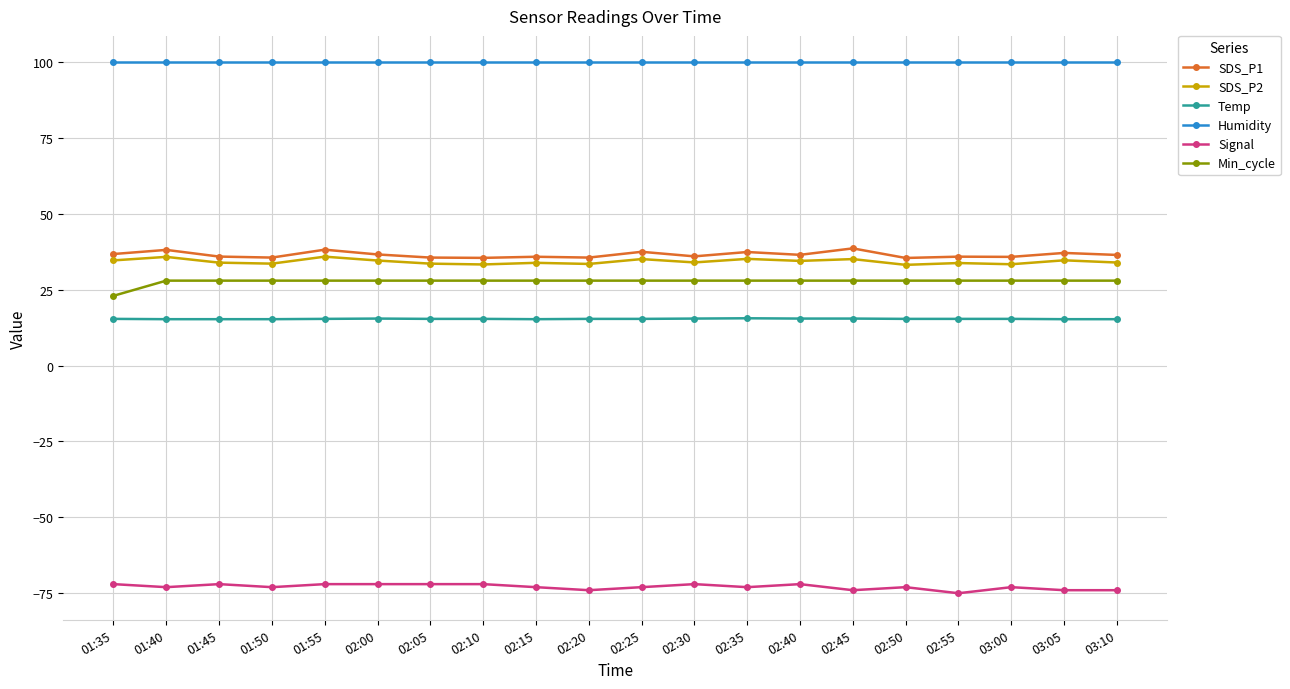

True or false: SDS_P2 and Humidity cross at least once.

False